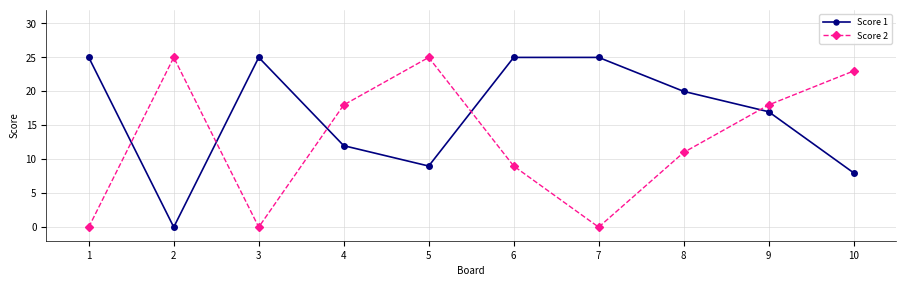

Between 4 and 5, which series saw the biggest shift?

Score 2